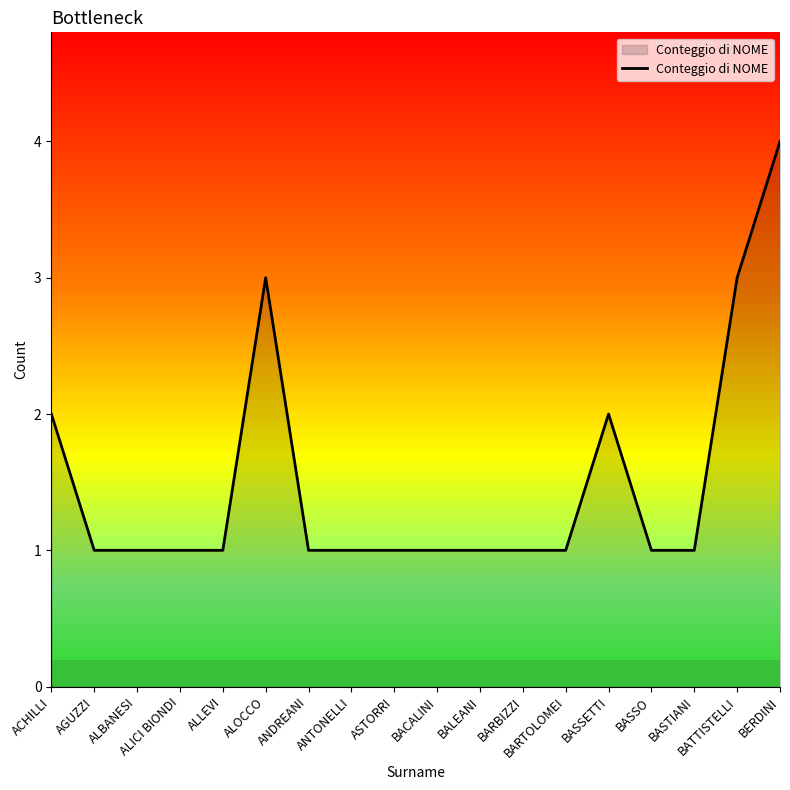

What is the sum of the values at BALEANI and BERDINI?

5